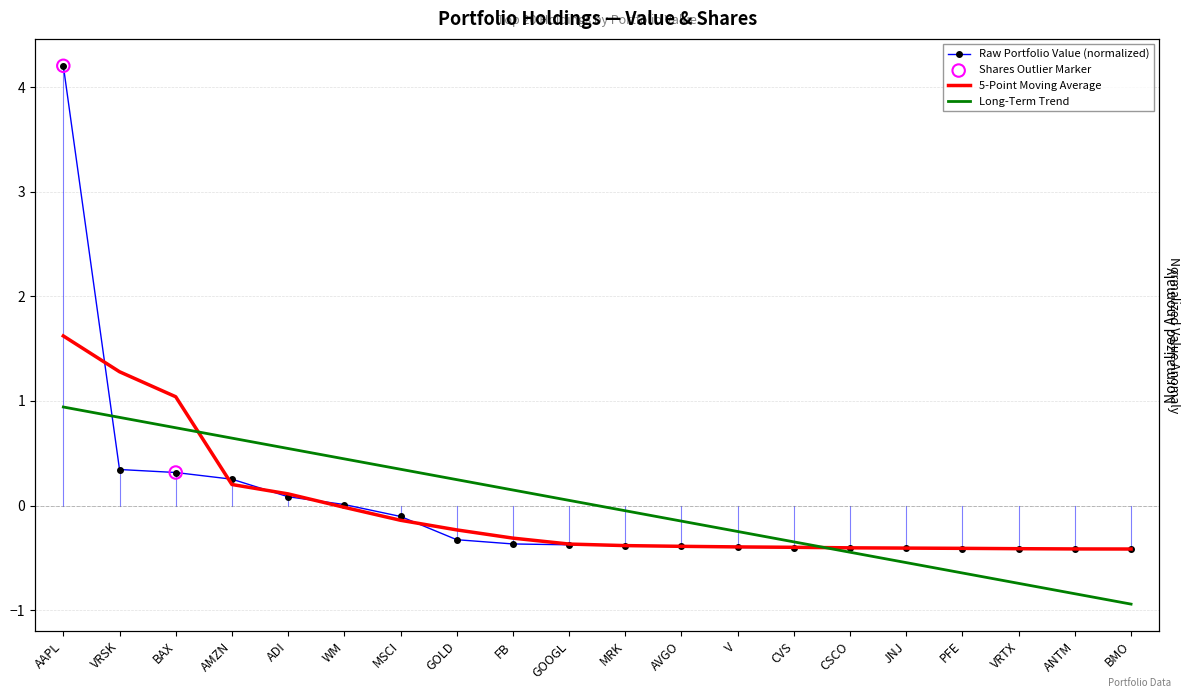

Between CSCO and JNJ, which is larger?

CSCO